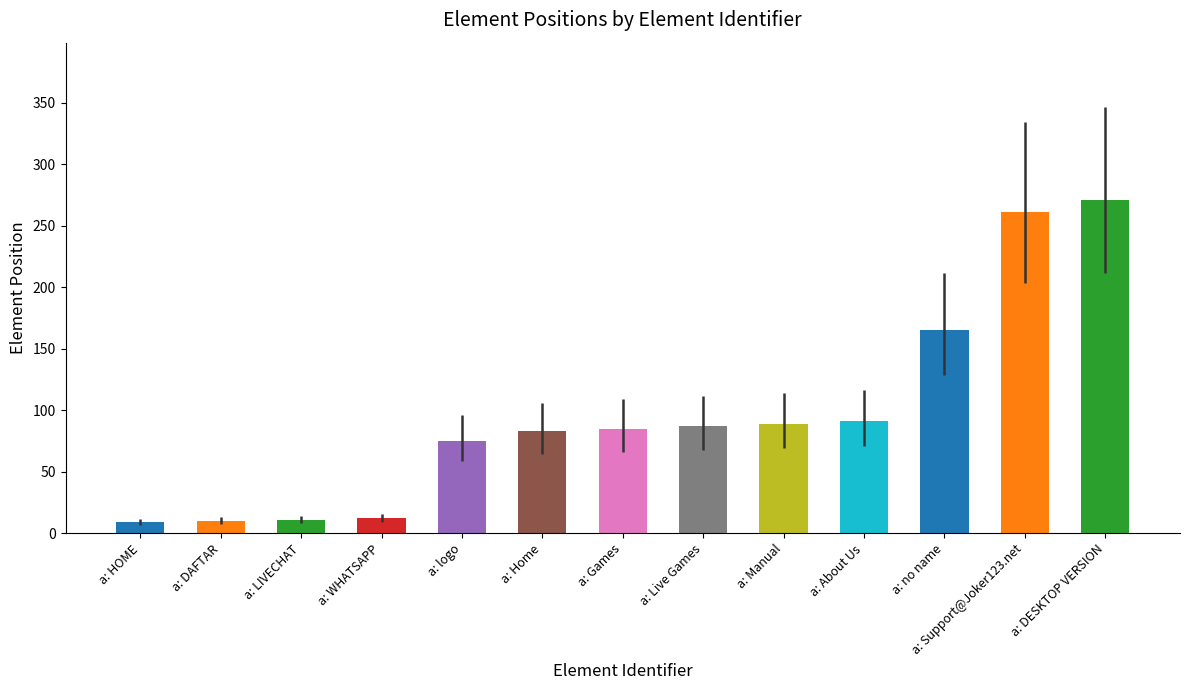

What position from the right is a: Support@Joker123.net?

2